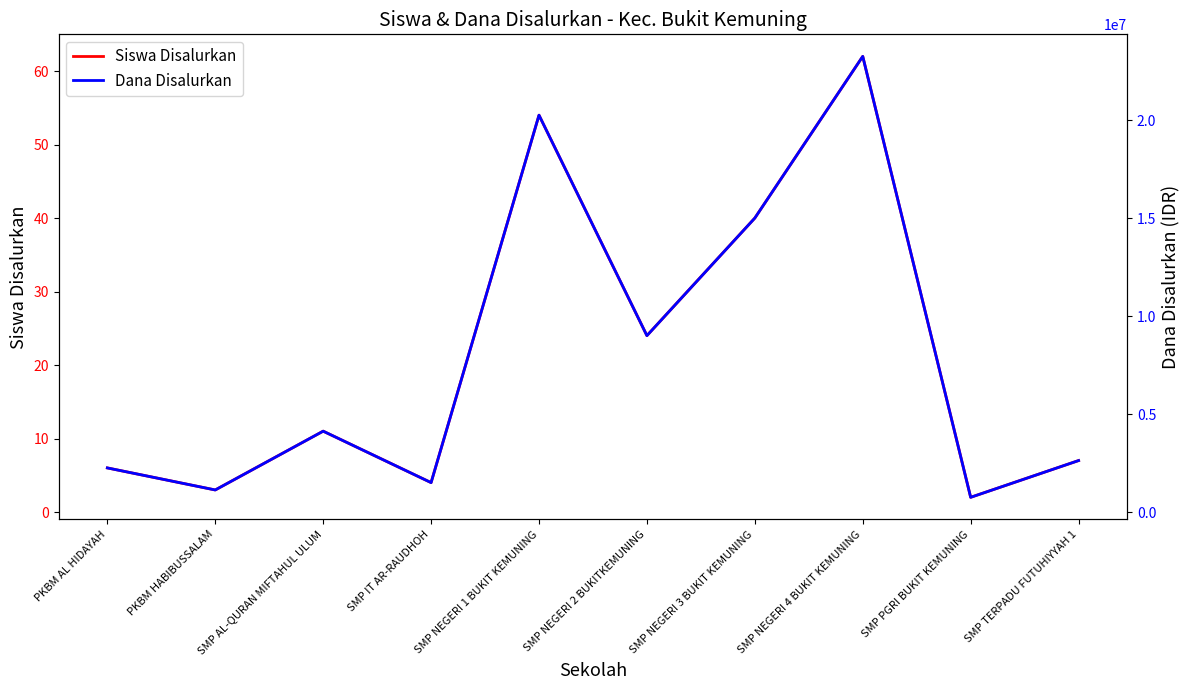

True or false: Dana Disalurkan and Siswa Disalurkan cross at least once.

False